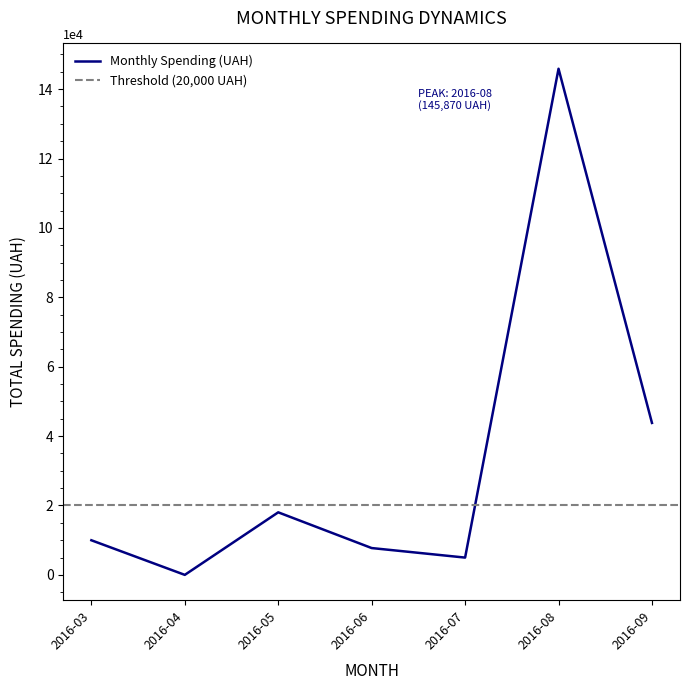

The value of Monthly Spending (UAH) at 2016-04 is -90362.4. True or false?

False